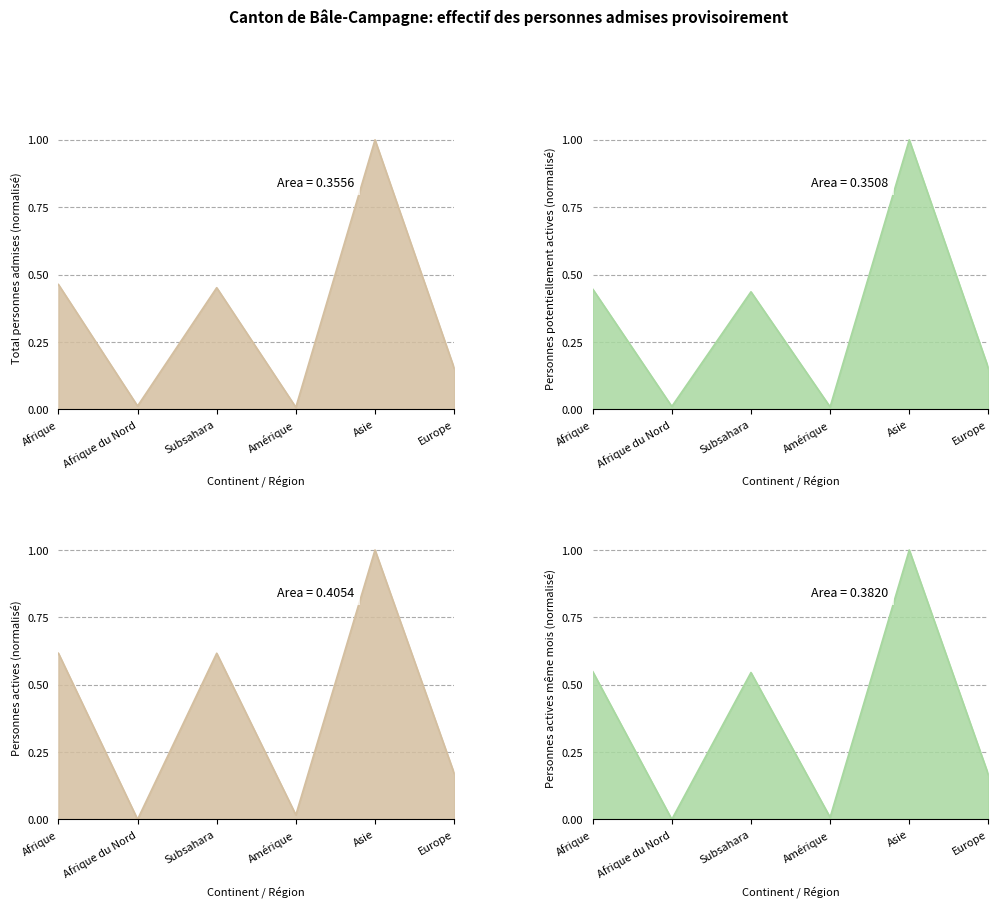

What value does the Personnes actives même mois series have at Subsahara?

0.5